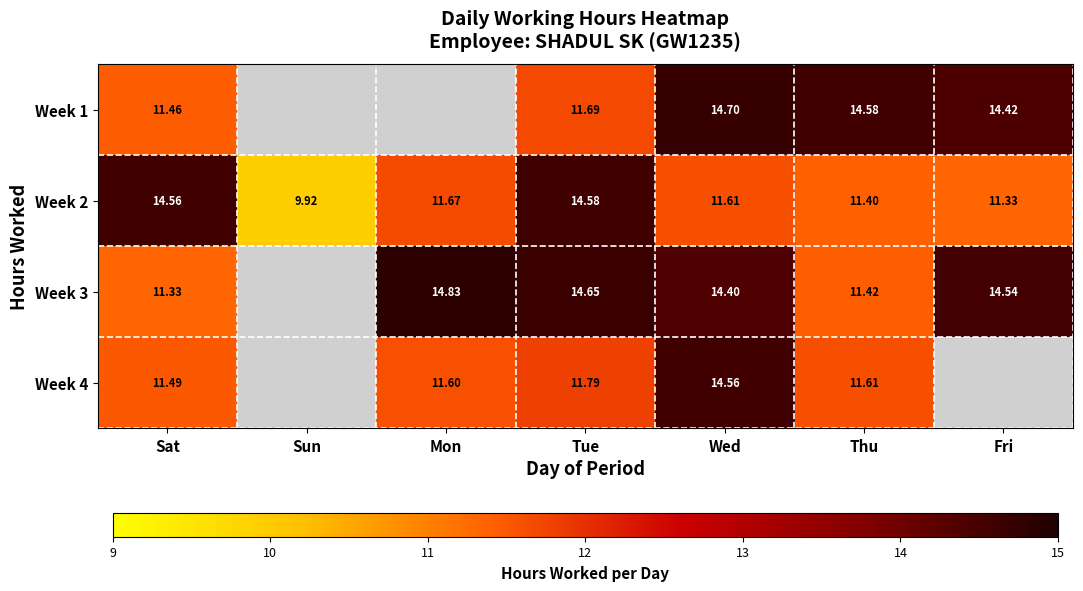

At how many categories does at least one series exceed 14?

6